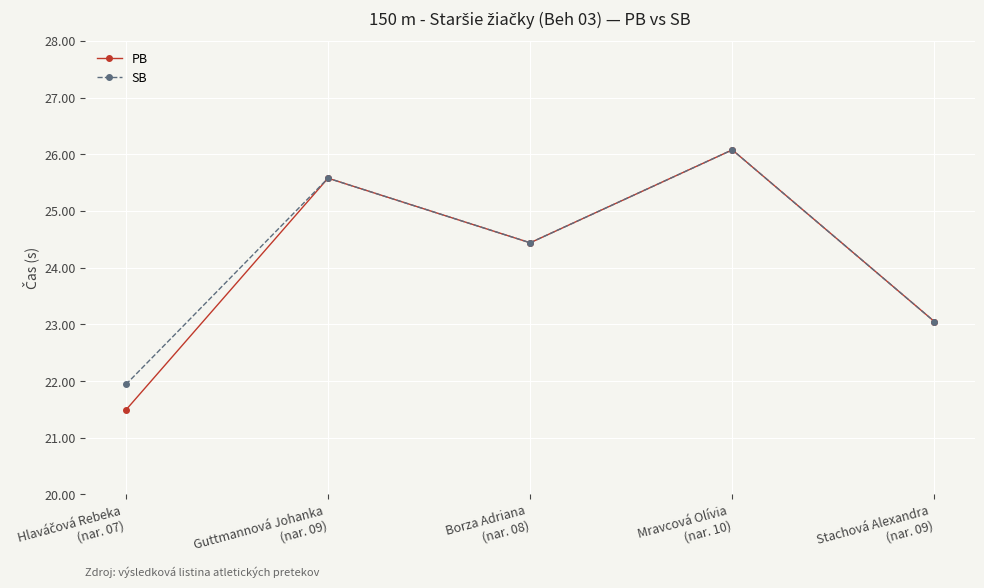

What is the lowest value of the SB series?

21.9